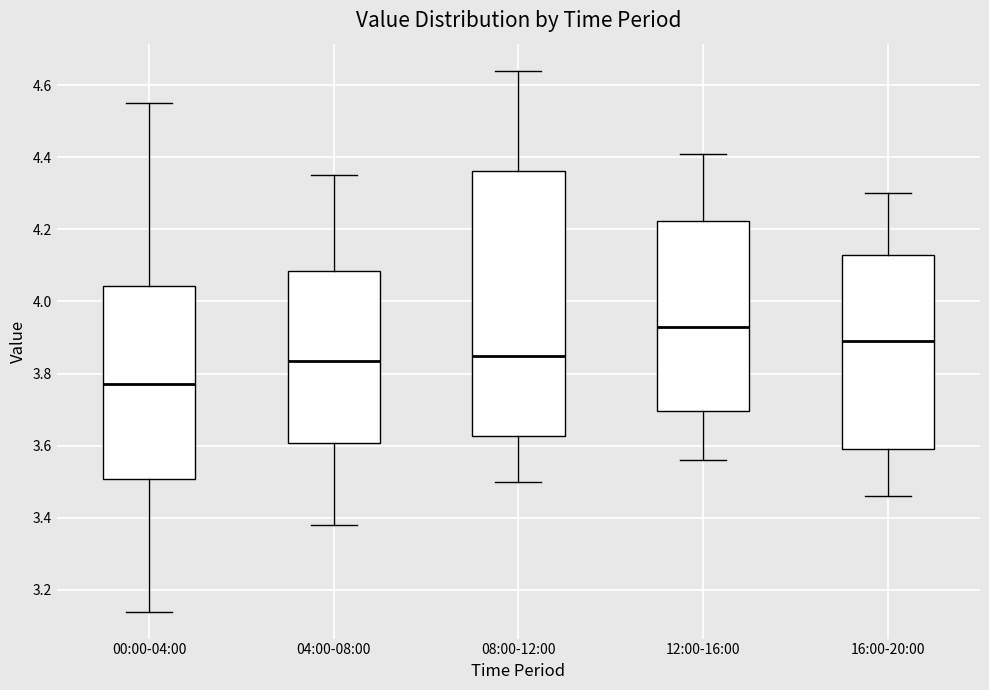

Reading left to right, transcribe this box plot: for each box, give where its median line is, the range the box spans, and where its two whiskers end, as read against the y-axis. The values are not printed on the chart, so give them approximately, as read against the axis.

00:00-04:00: median 3.78, box 3.50 to 4.04, whiskers 3.14 to 4.56
04:00-08:00: median 3.84, box 3.60 to 4.08, whiskers 3.38 to 4.36
08:00-12:00: median 3.86, box 3.62 to 4.36, whiskers 3.50 to 4.64
12:00-16:00: median 3.94, box 3.70 to 4.22, whiskers 3.56 to 4.42
16:00-20:00: median 3.90, box 3.60 to 4.12, whiskers 3.46 to 4.30